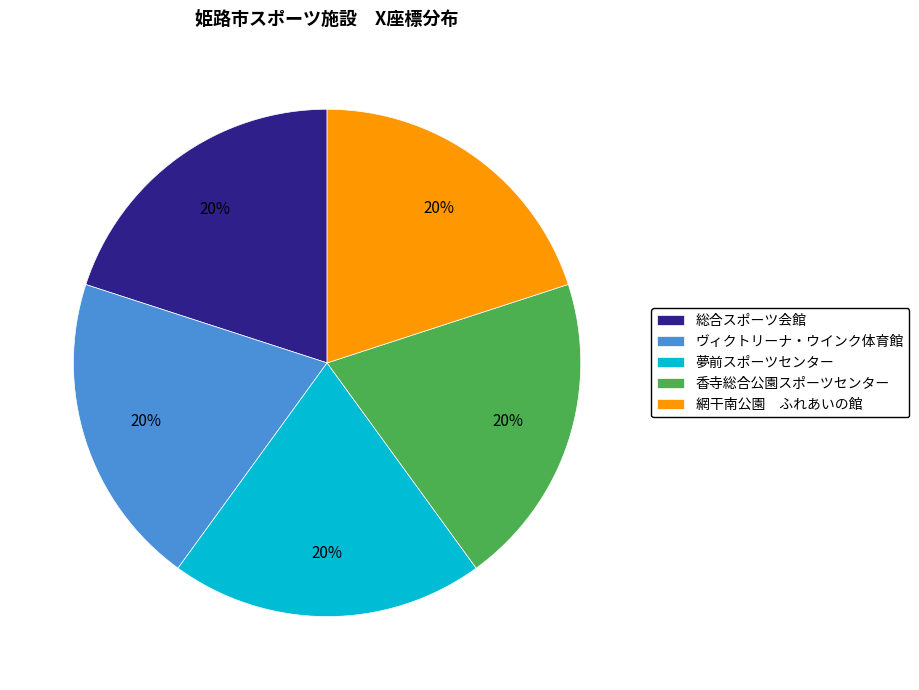

To the nearest percent, what is the combined percentage of 香寺総合公園スポーツセンター and 総合スポーツ会館?

40%